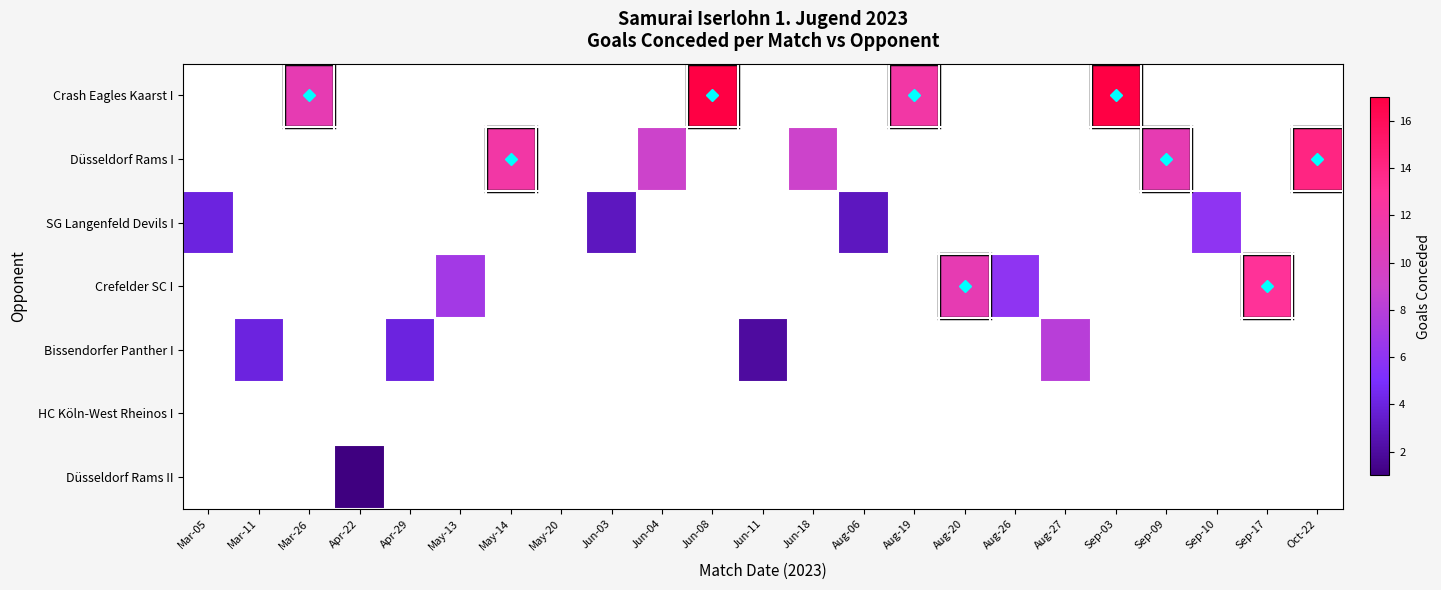

How many categories are shown in the chart?

23